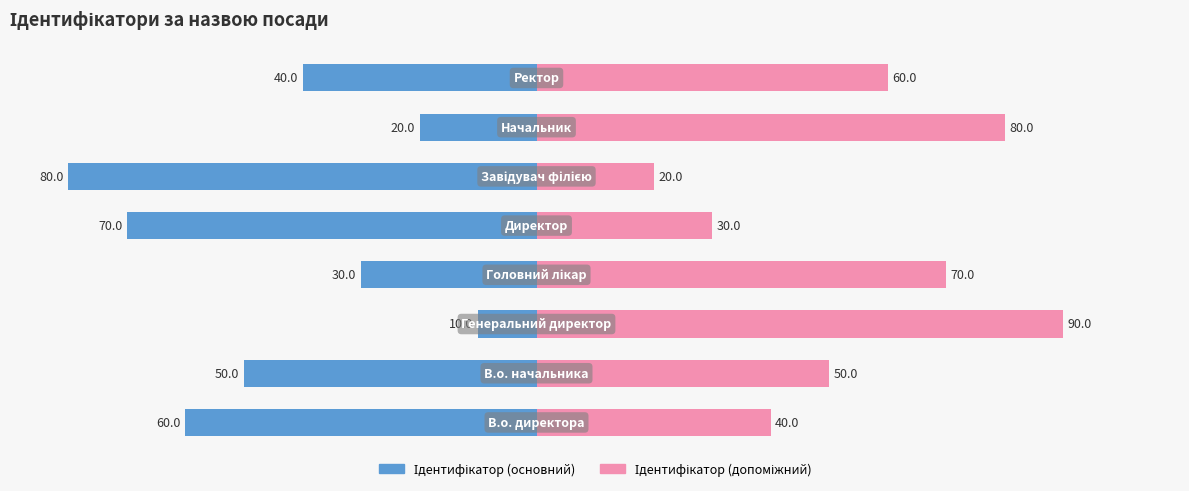

What is the difference between the maximum and minimum values in the Ідентифікатор (основний) series?

70